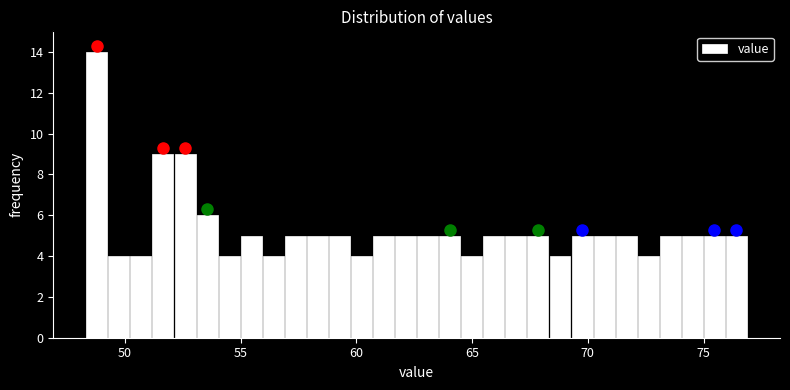

Around what value on the x-axis is the tallest bar? Give the approximate position of its centre, as read against the axis.

49.0